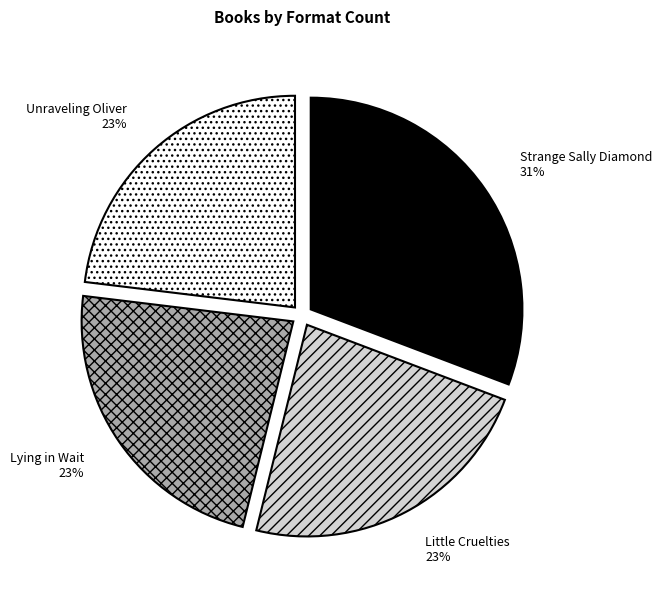

To the nearest percent, what is the combined percentage of Lying in Wait and Little Cruelties?

46%